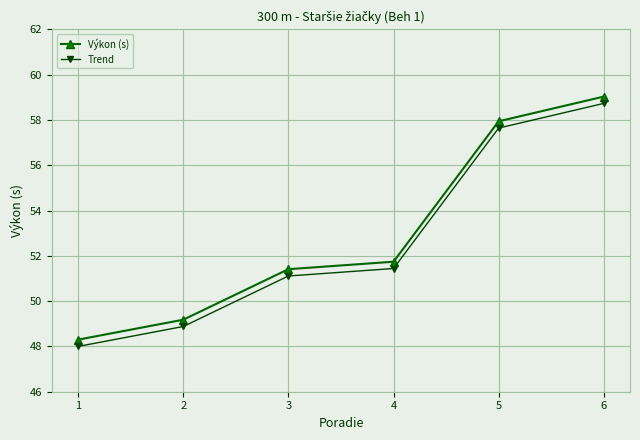

True or false: Výkon (s) has more than 0 interior local peaks.

False